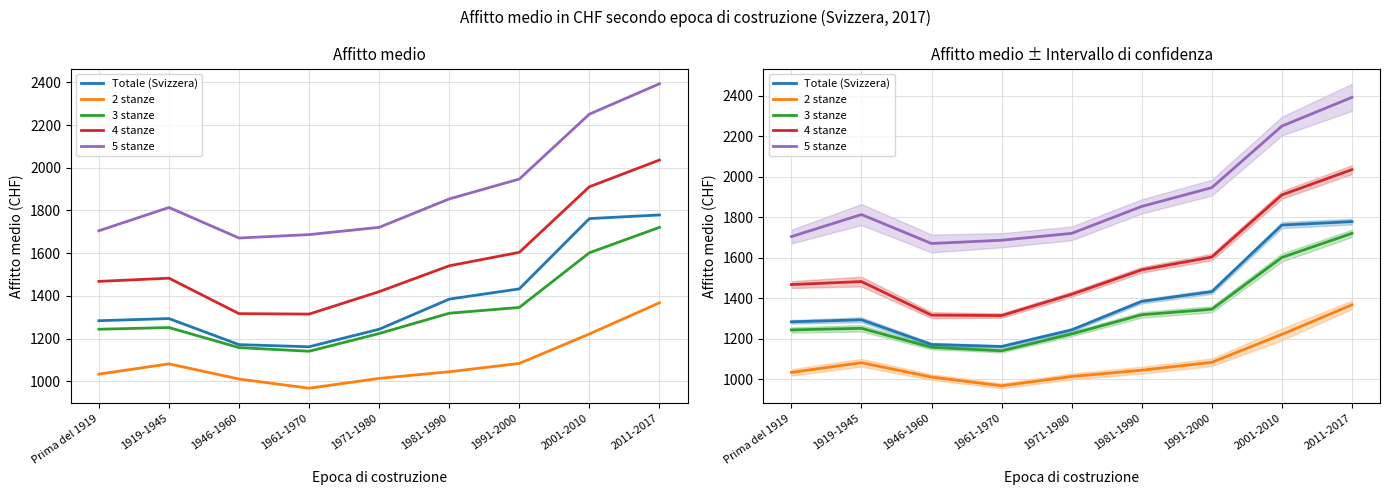

Which has a higher value, 1961-1970 or 1946-1960?

1946-1960